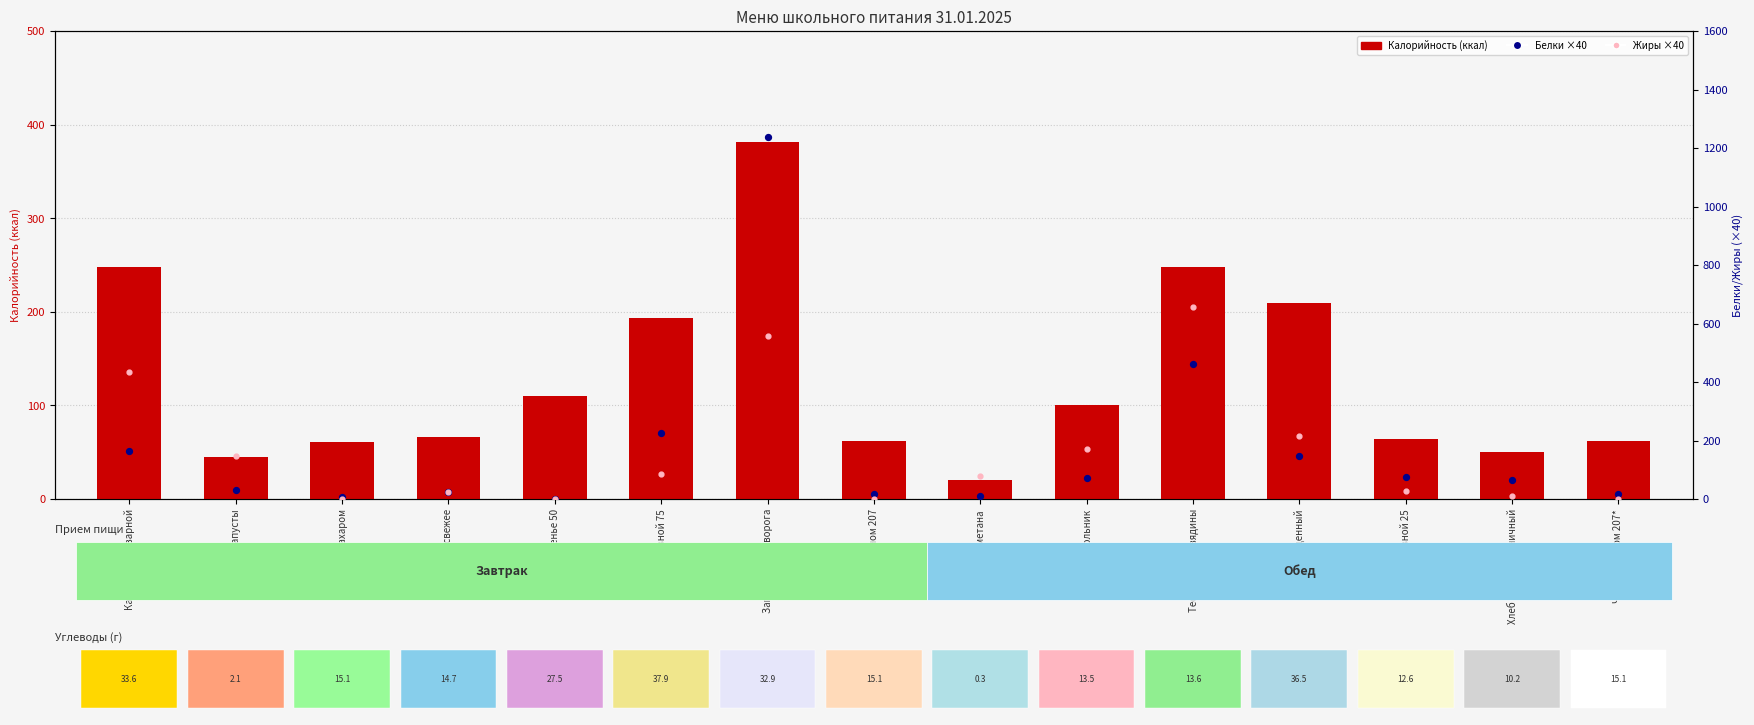

Which series has the largest total across all categories?

Белки (масштаб)